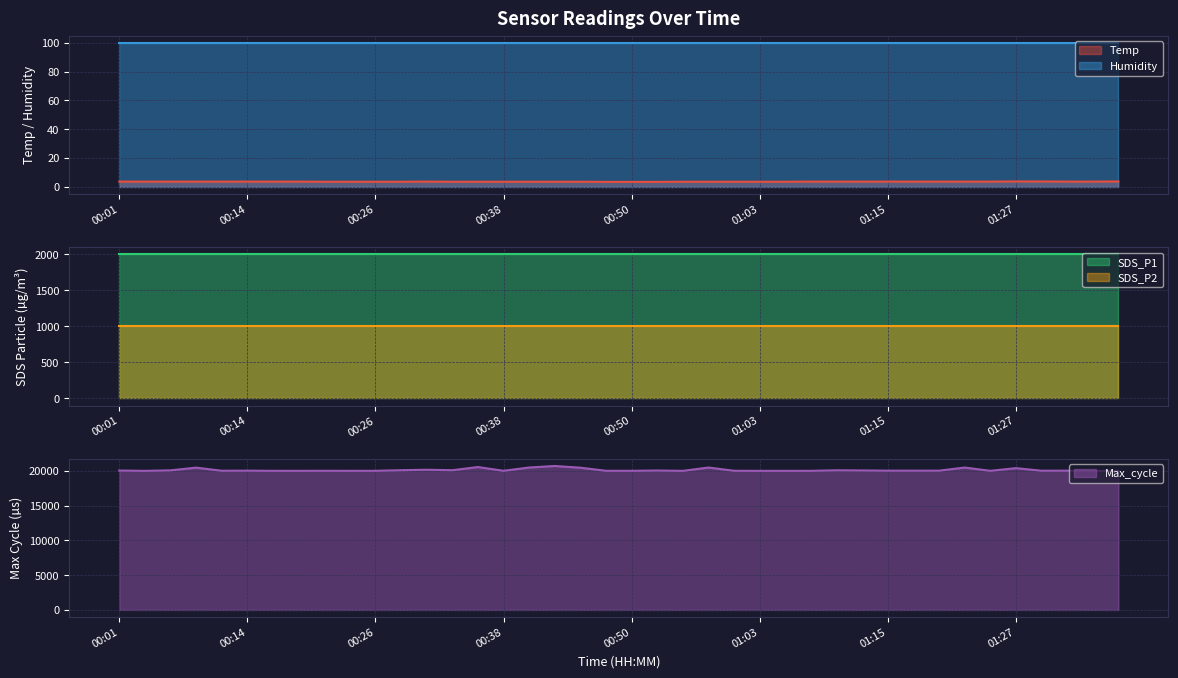

What is the label of the 4th point from the left?

00:09